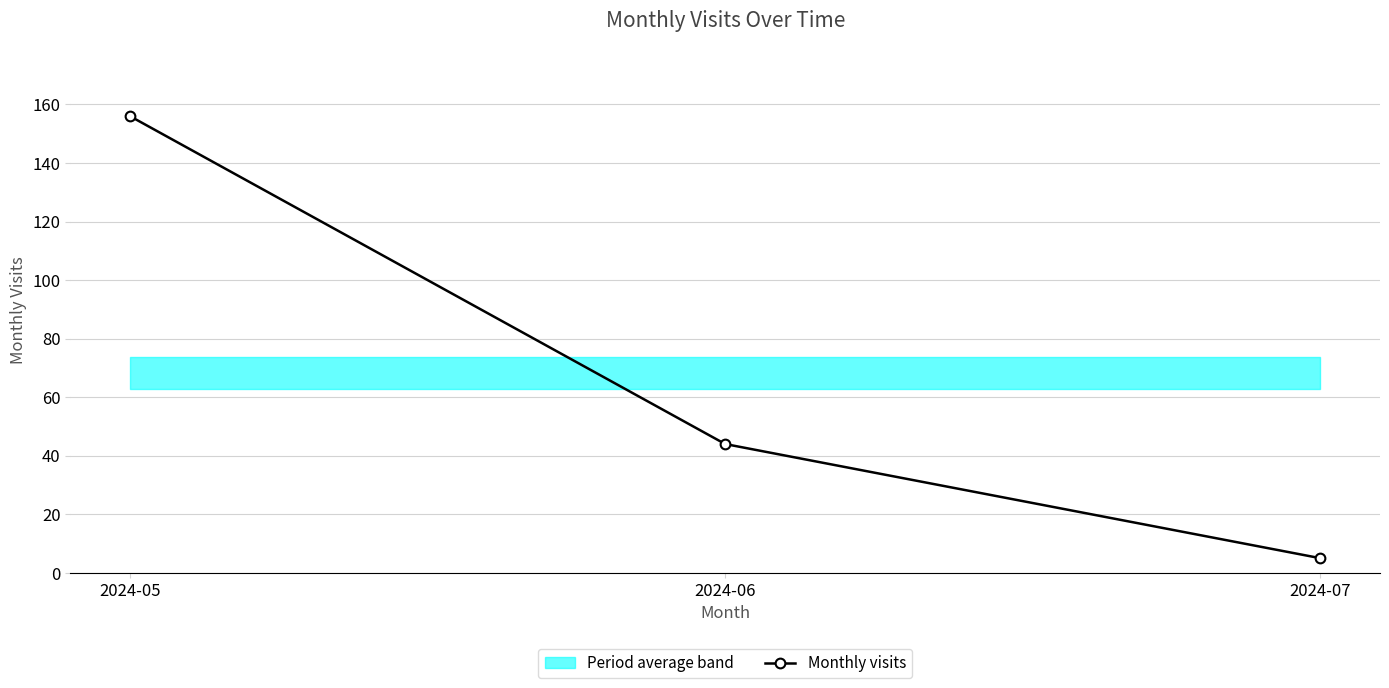

What is the smallest value displayed?

5